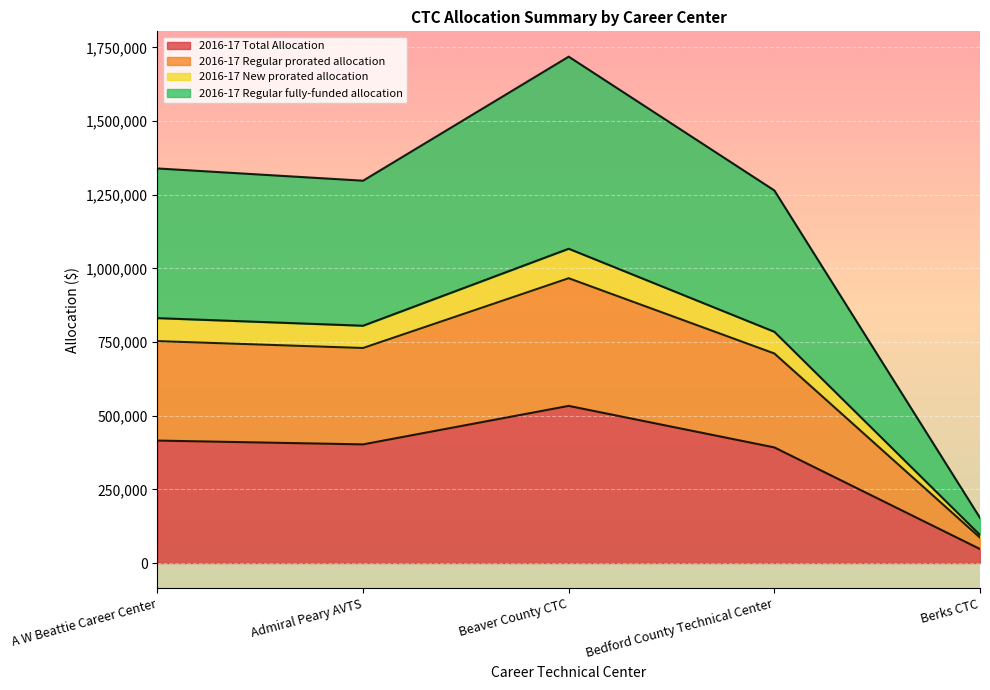

The value of 2016-17 Total Allocation at Bedford County Technical Center is 392449. True or false?

True